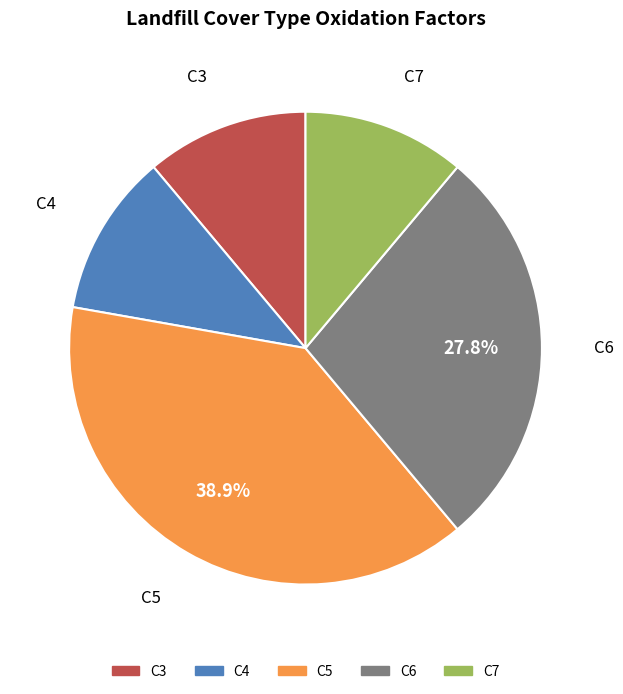

Count the number of slices in the pie.

5